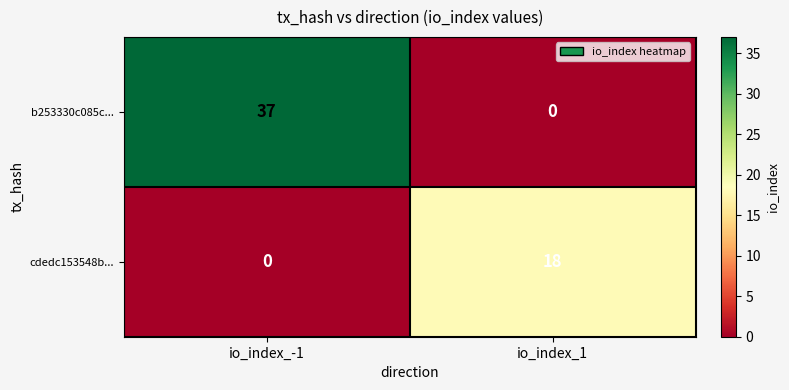

What is the difference between the maximum and minimum values in the b253330c085c... series?

37